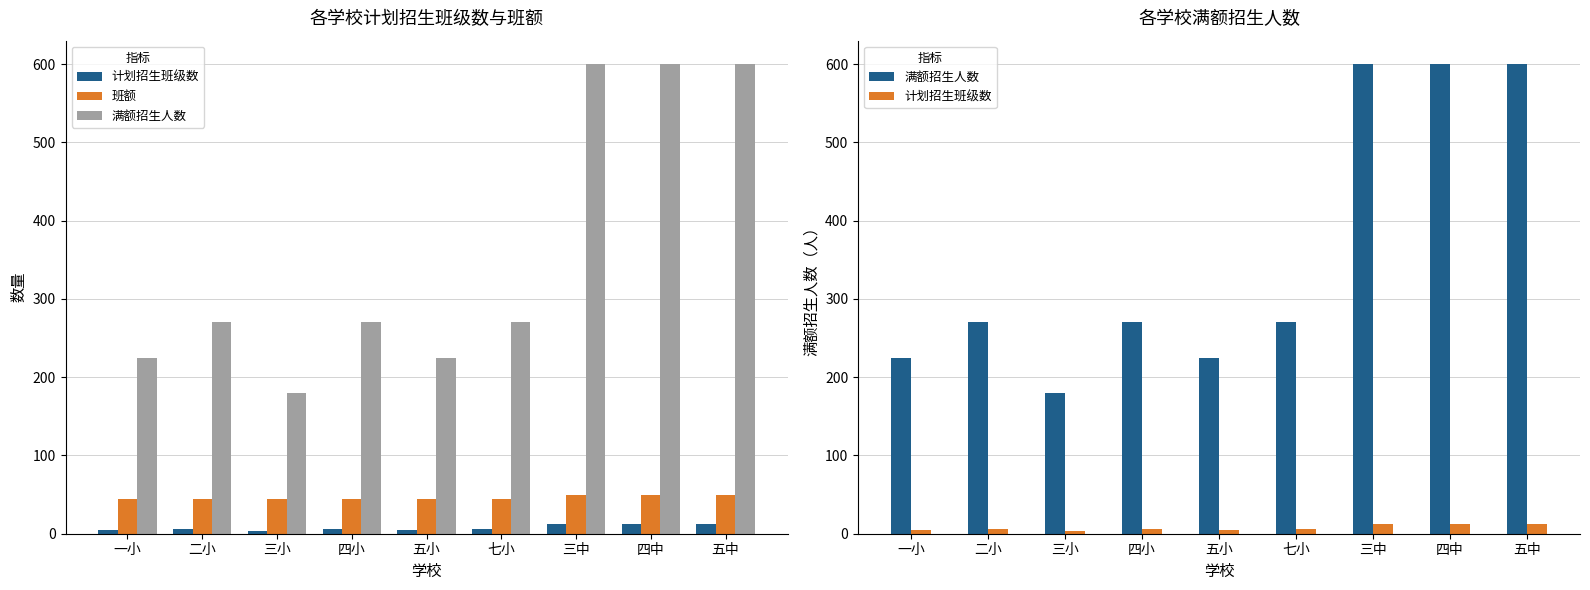

Reading right to left, extract all data points from this chart.

计划招生班级数: 12	12	12	6	5	6	4	6	5
班额: 50	50	50	45	45	45	45	45	45
满额招生人数: 600	600	600	270	225	270	180	270	225